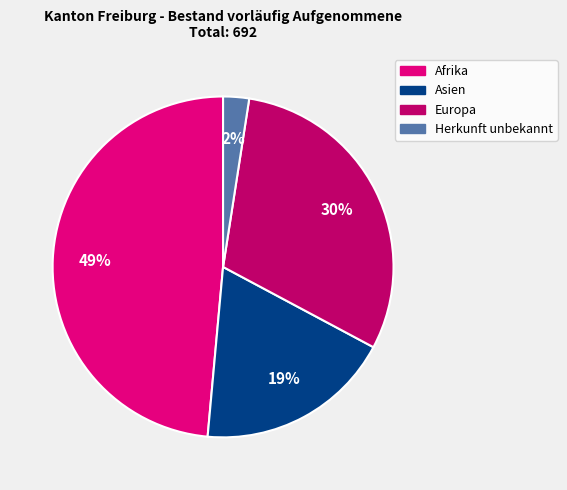

What is the smallest slice in the pie chart?

Herkunft unbekannt